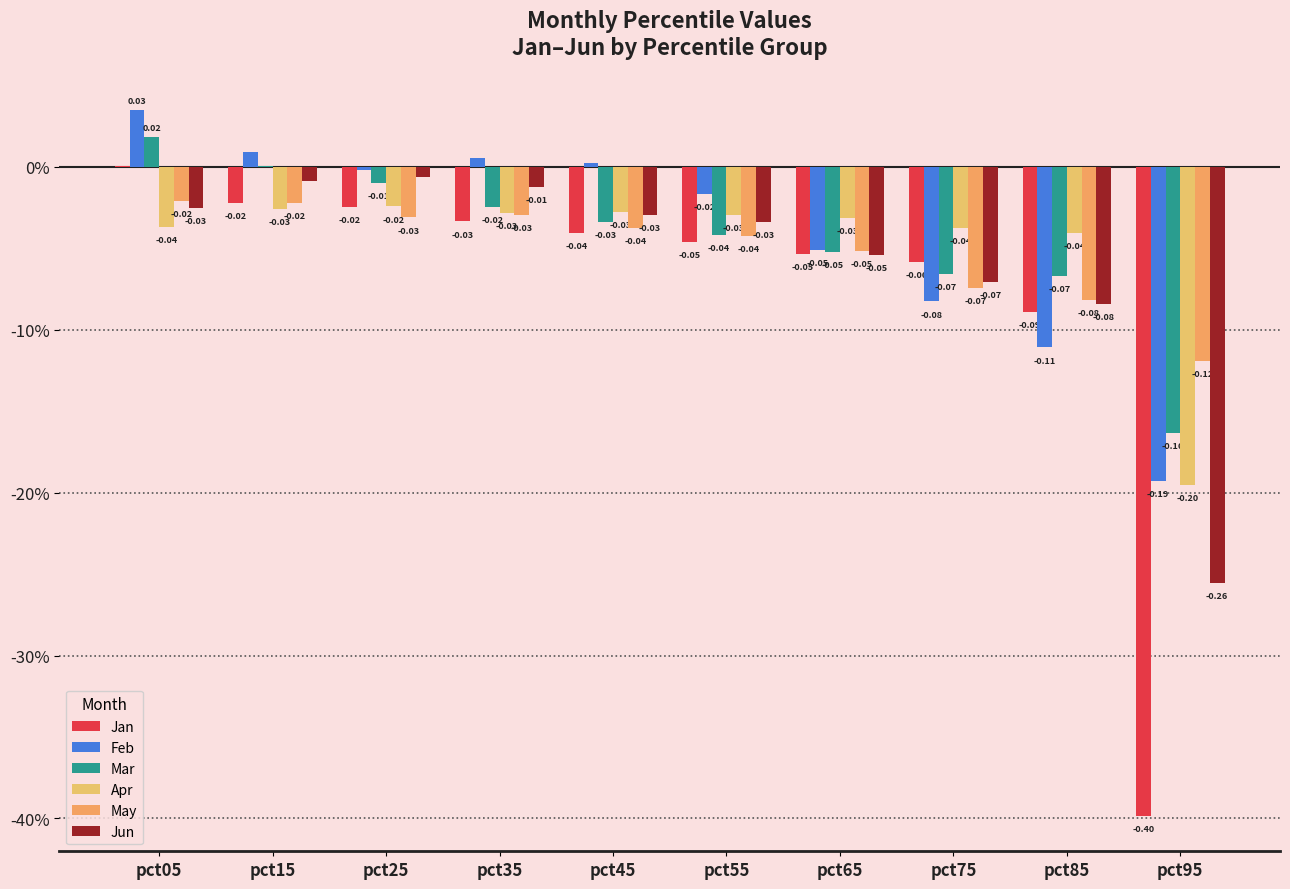

Are the bars grouped side by side (vs. stacked)?

Yes